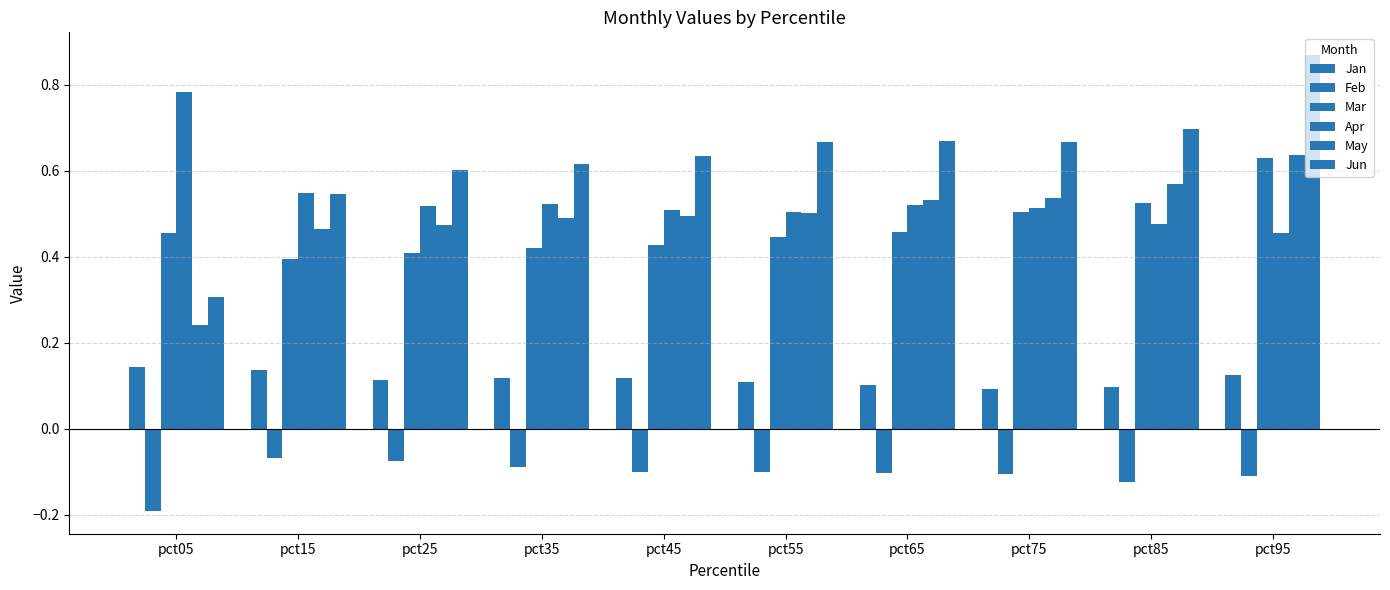

At pct35, list the series in order from largest to smallest.

Jun, Apr, May, Mar, Jan, Feb